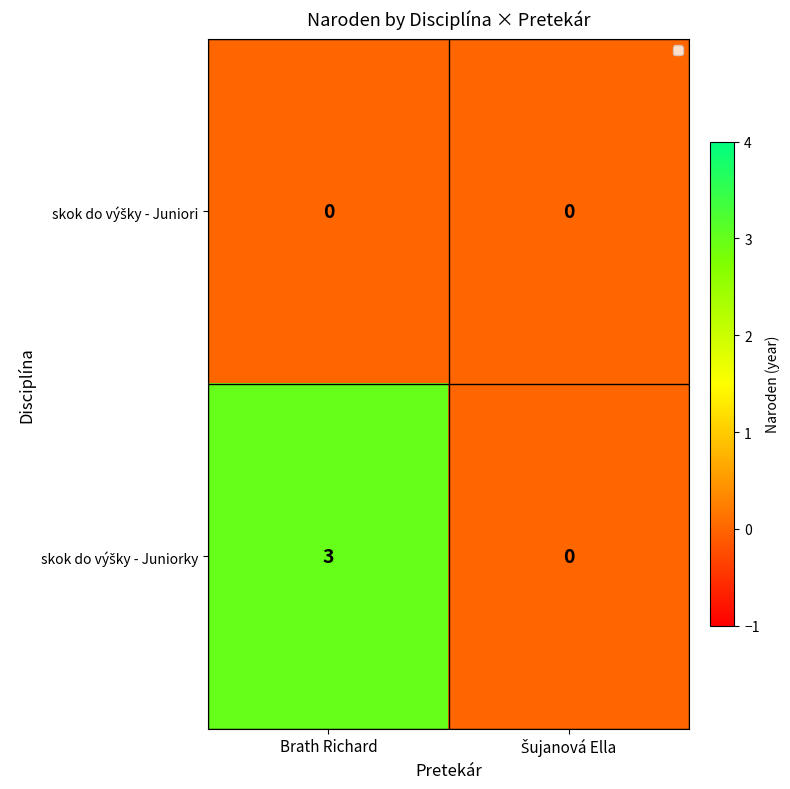

What is the total value across all series at Brath Richard?

3